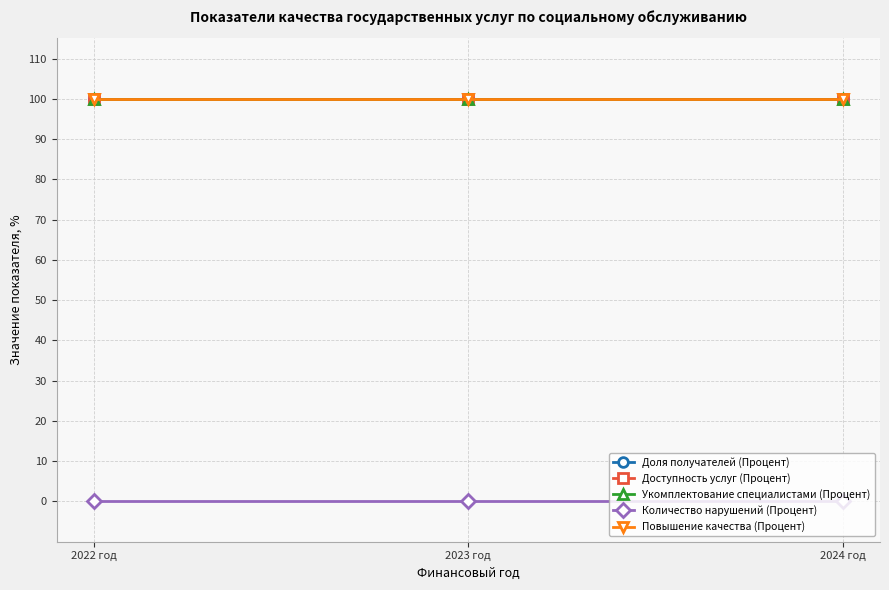

Reading left to right, list all the values displayed in this chart.

Доля получателей (Процент): 2022 год=100	2023 год=100	2024 год=100
Доступность услуг (Процент): 2022 год=100	2023 год=100	2024 год=100
Укомплектование специалистами (Процент): 2022 год=100	2023 год=100	2024 год=100
Количество нарушений (Процент): 2022 год=0	2023 год=0	2024 год=0
Повышение качества (Процент): 2022 год=100	2023 год=100	2024 год=100